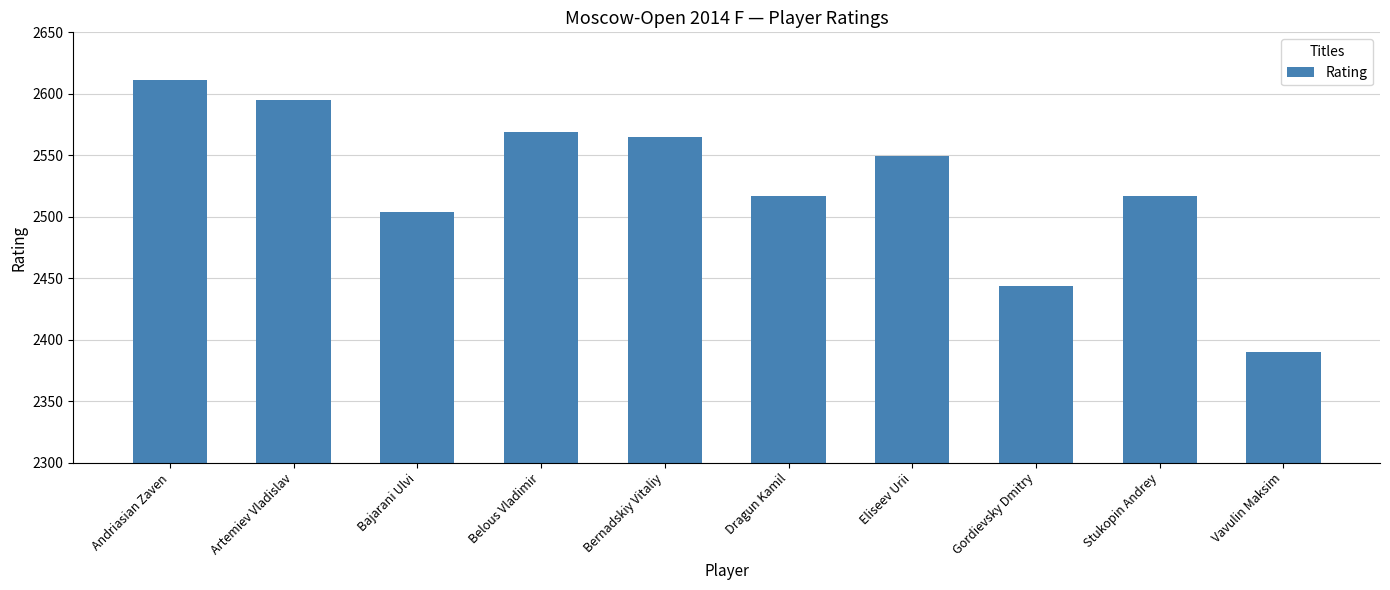

What is the difference between the second highest and second lowest values?

151